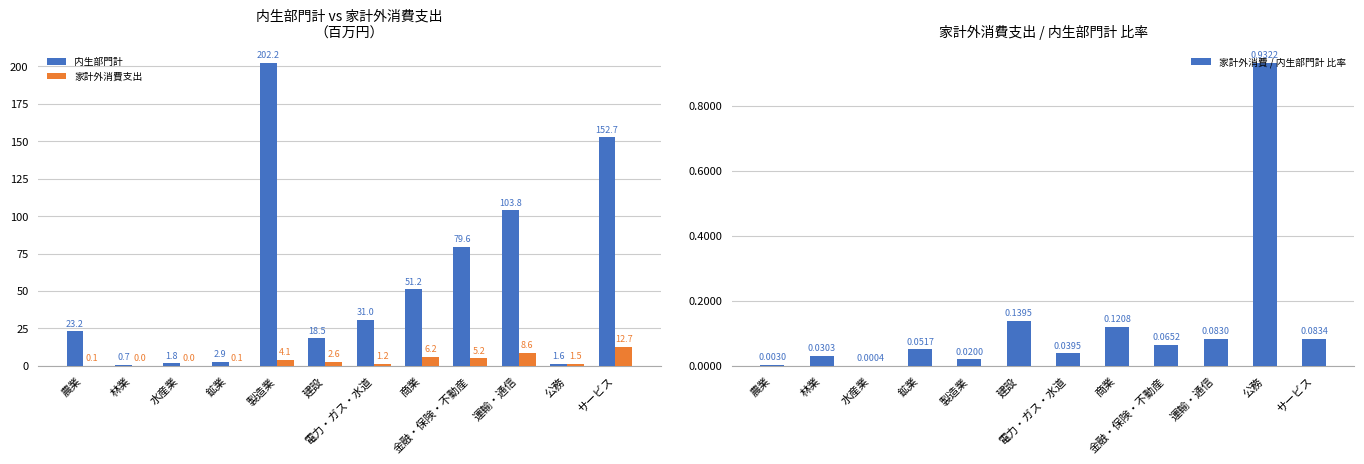

What is the maximum value shown in the chart?

202.2